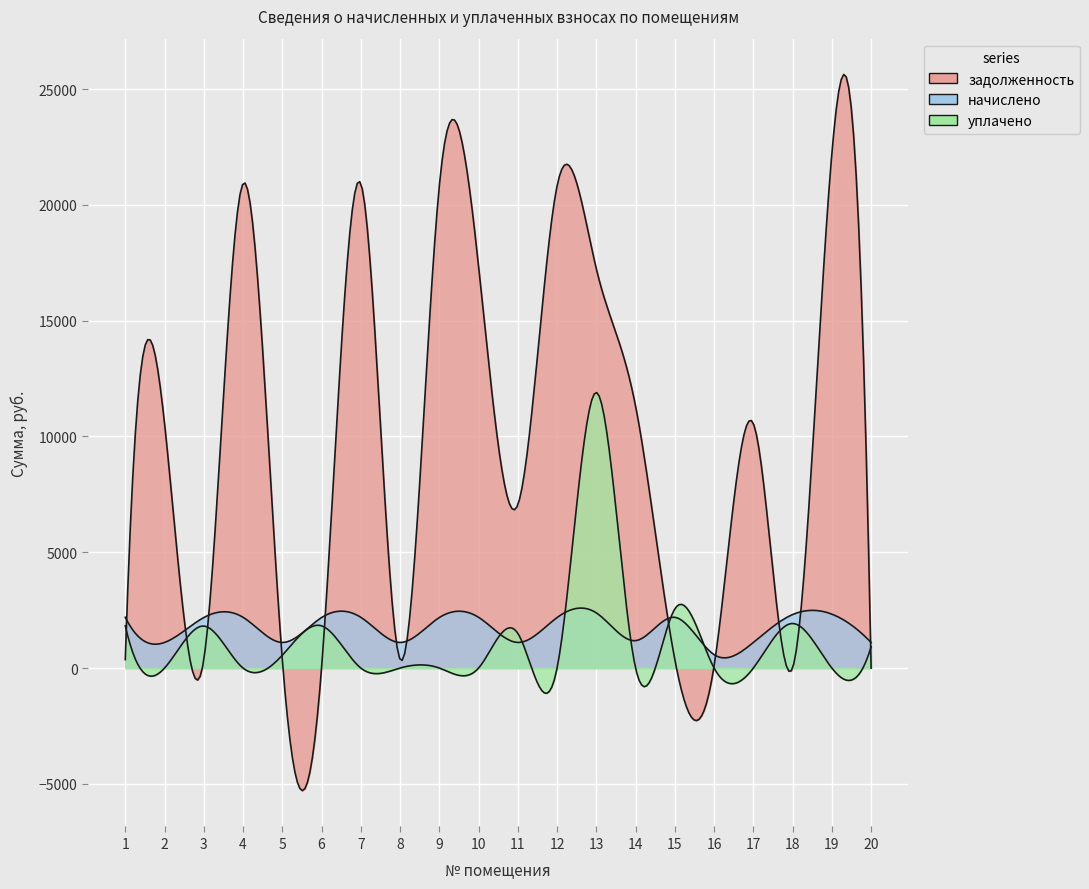

Which series has the largest total across all categories?

задолженность